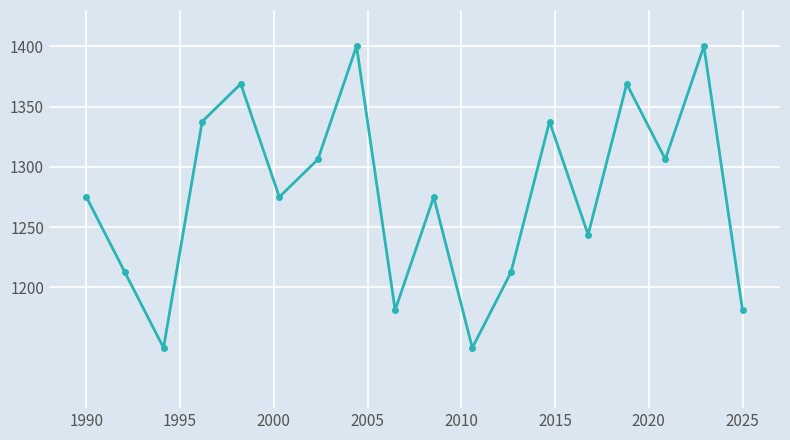

What is the maximum value shown in the chart?

1400.0